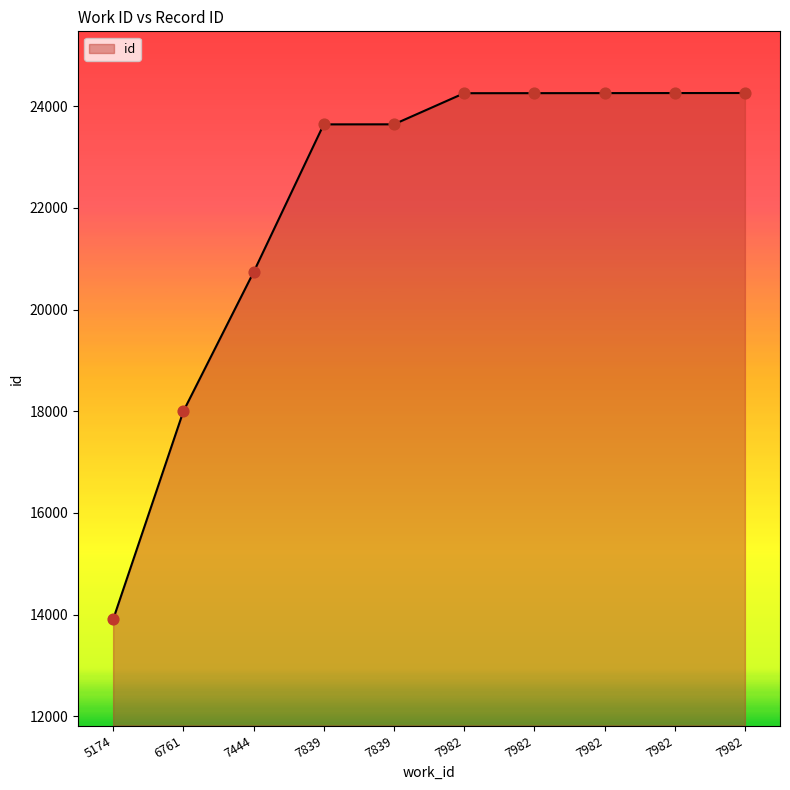

Approximately how many times larger is the value at 7982 compared to 7444?

1.2